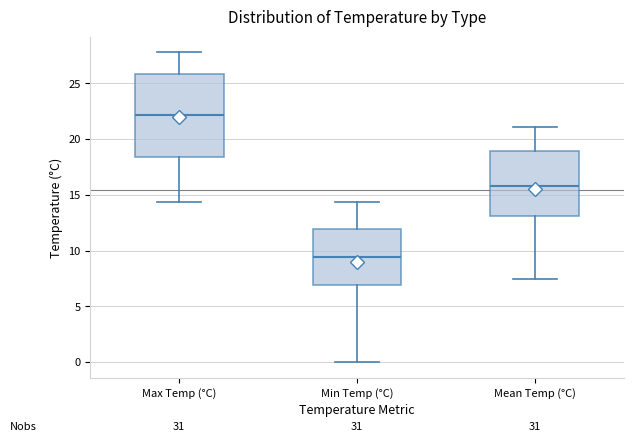

Where does the lower whisker of the box for Mean Temp (°C) end on the y-axis? The values are not printed on the chart, so give them approximately, as read against the axis.

7.5